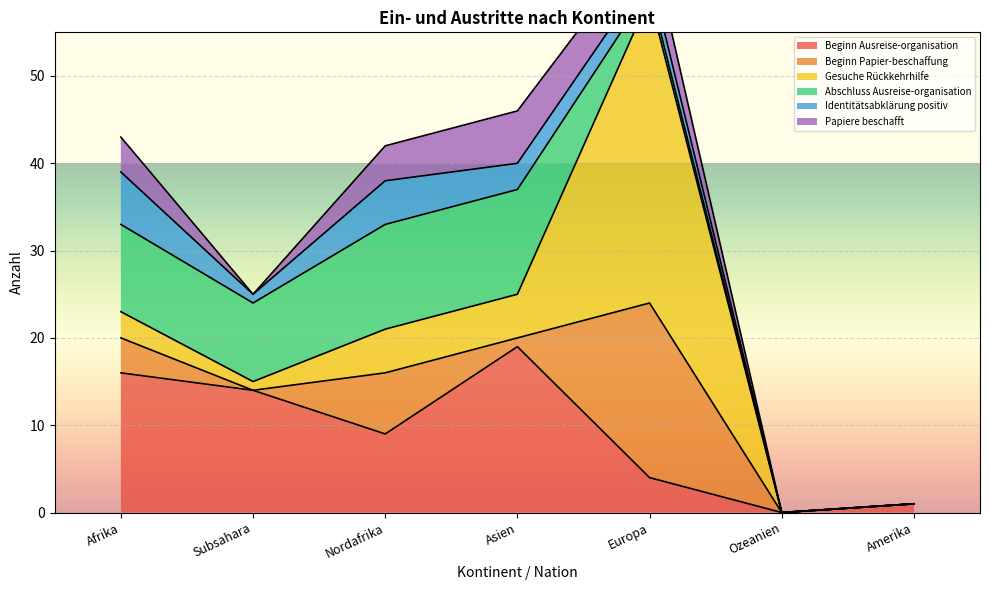

At which label does Beginn Ausreise-organisation reach its peak?

Asien